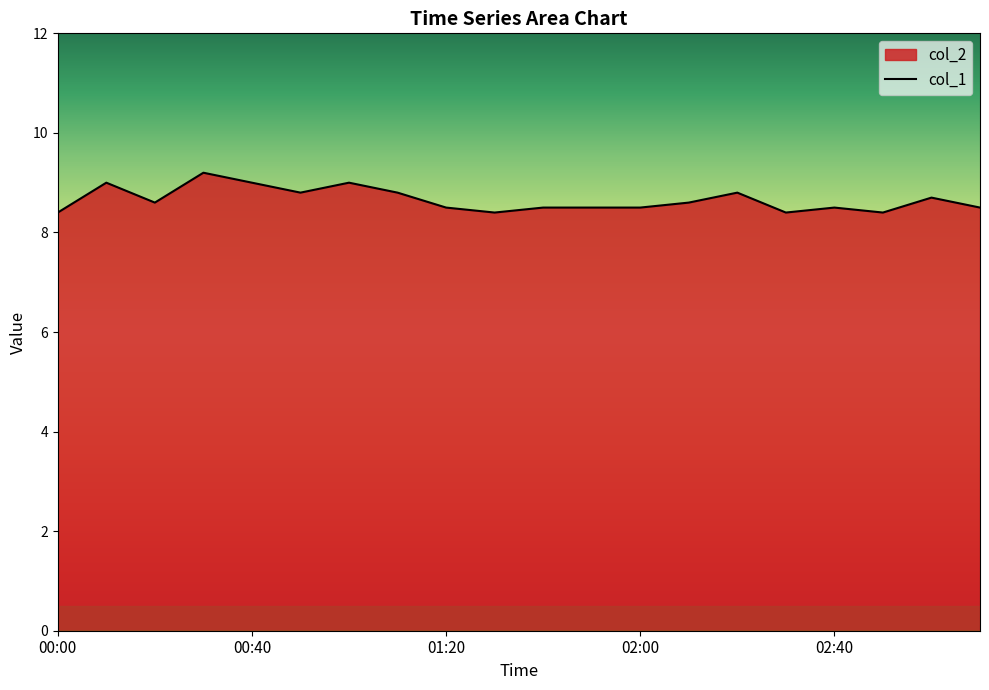

What is the ratio of the value at 01:30 to the value at 02:10?

1.0